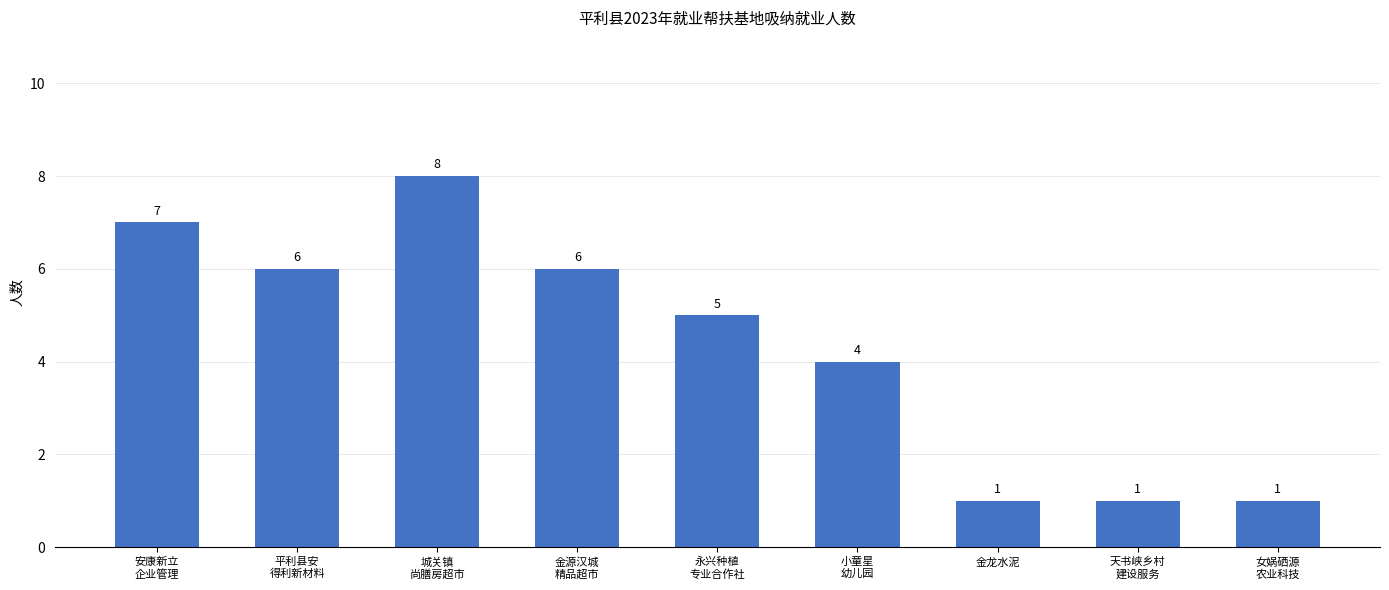

True or false: the data shows 6 at 平利县安
得利新材料.

True